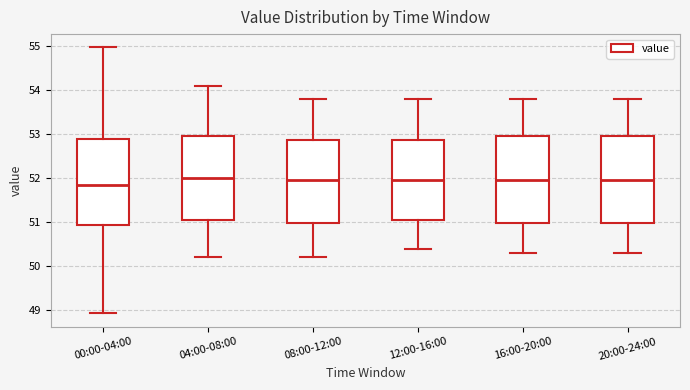

Reading left to right, read every box against the y-axis: the position of its median line, the range the box covers, and the ends of its whiskers. The values are not printed on the chart, so give them approximately, as read against the axis.

00:00-04:00: median 51.9, box 50.9 to 52.9, whiskers 48.9 to 55.0
04:00-08:00: median 52.0, box 51.1 to 53.0, whiskers 50.2 to 54.1
08:00-12:00: median 52.0, box 51.0 to 52.9, whiskers 50.2 to 53.8
12:00-16:00: median 52.0, box 51.1 to 52.9, whiskers 50.4 to 53.8
16:00-20:00: median 52.0, box 51.0 to 53.0, whiskers 50.3 to 53.8
20:00-24:00: median 52.0, box 51.0 to 53.0, whiskers 50.3 to 53.8